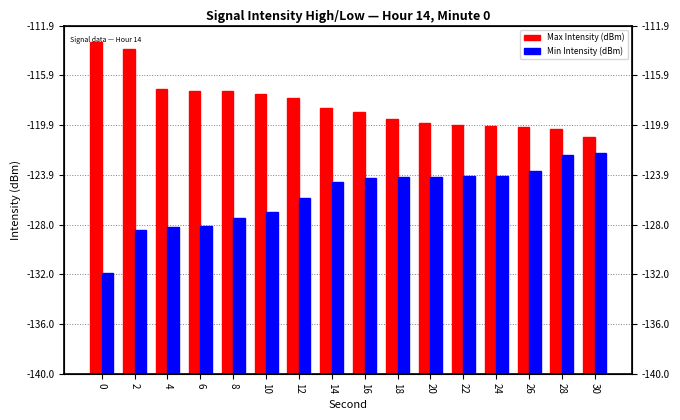

What is the difference between the highest and lowest values at 18?

4.7